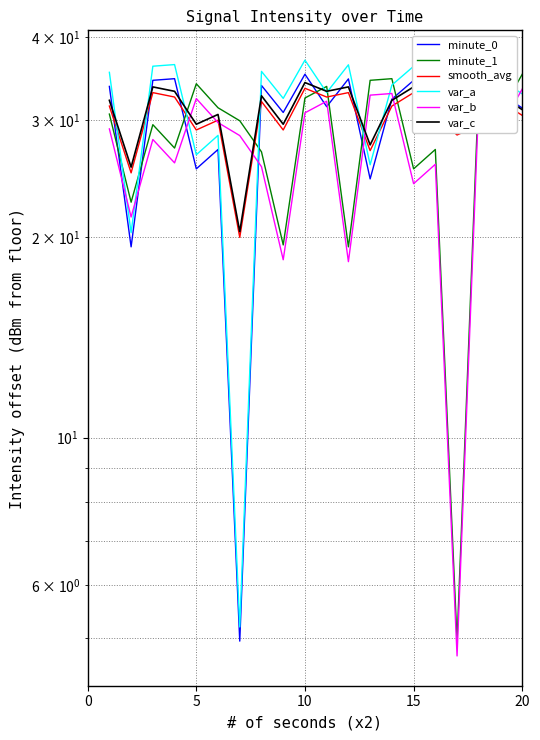

What is the sum of all var_b values?

535.2